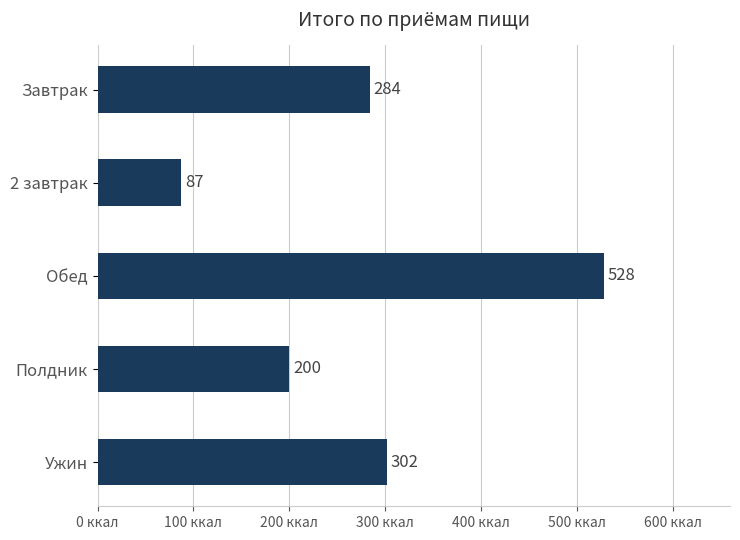

What is the sum of all values?

1401